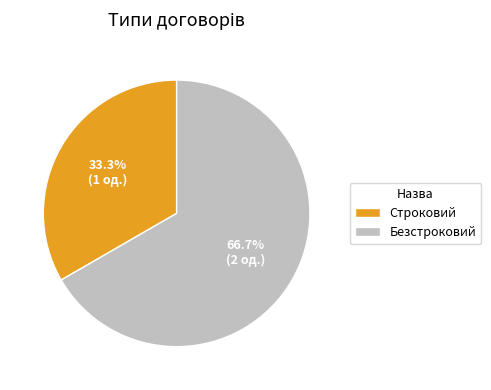

The Строковий slice represents 41% of the pie. True or false?

False